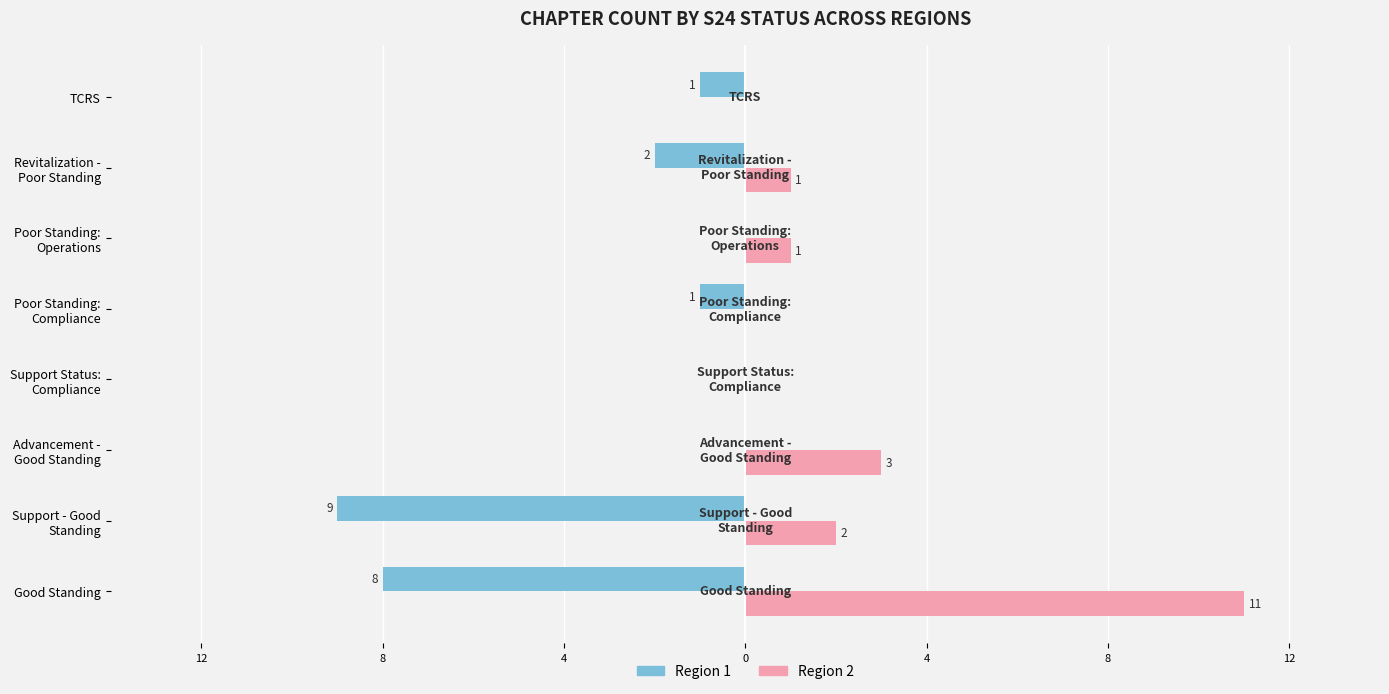

What are all the series names shown in the legend?

Region 1, Region 2